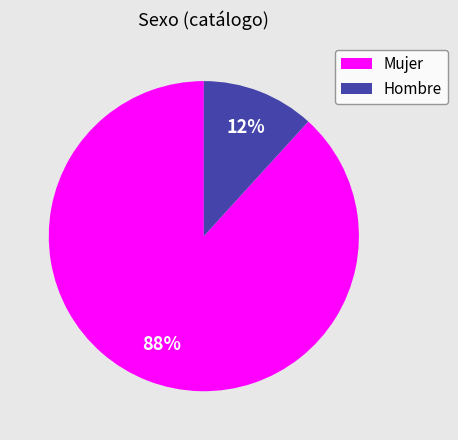

How many segments does this pie chart have?

2